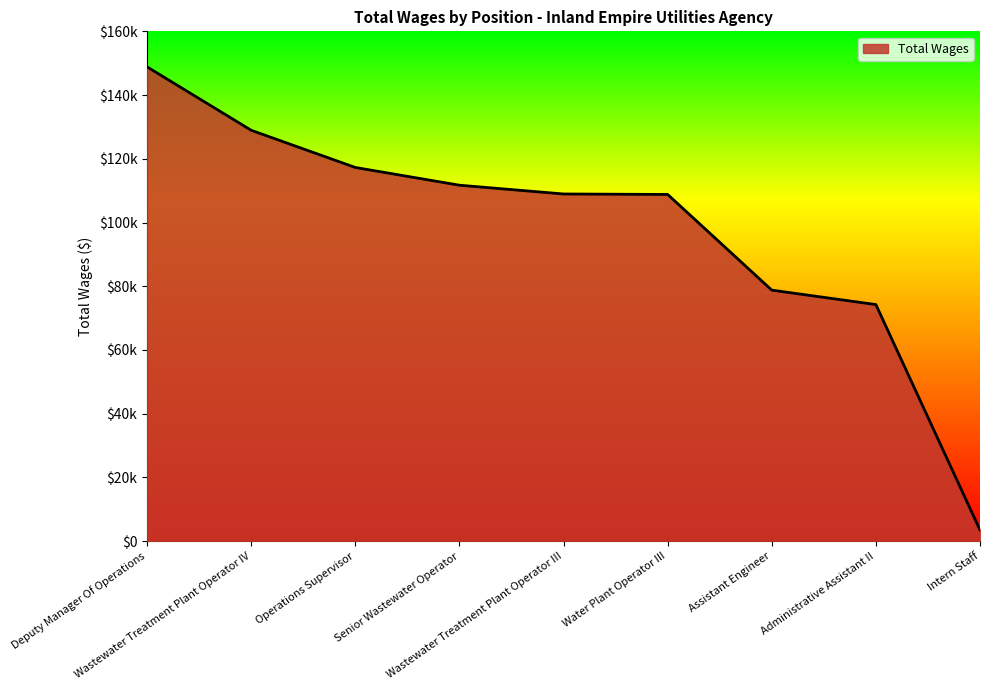

Where does the data first go above 108954?

Deputy Manager Of Operations